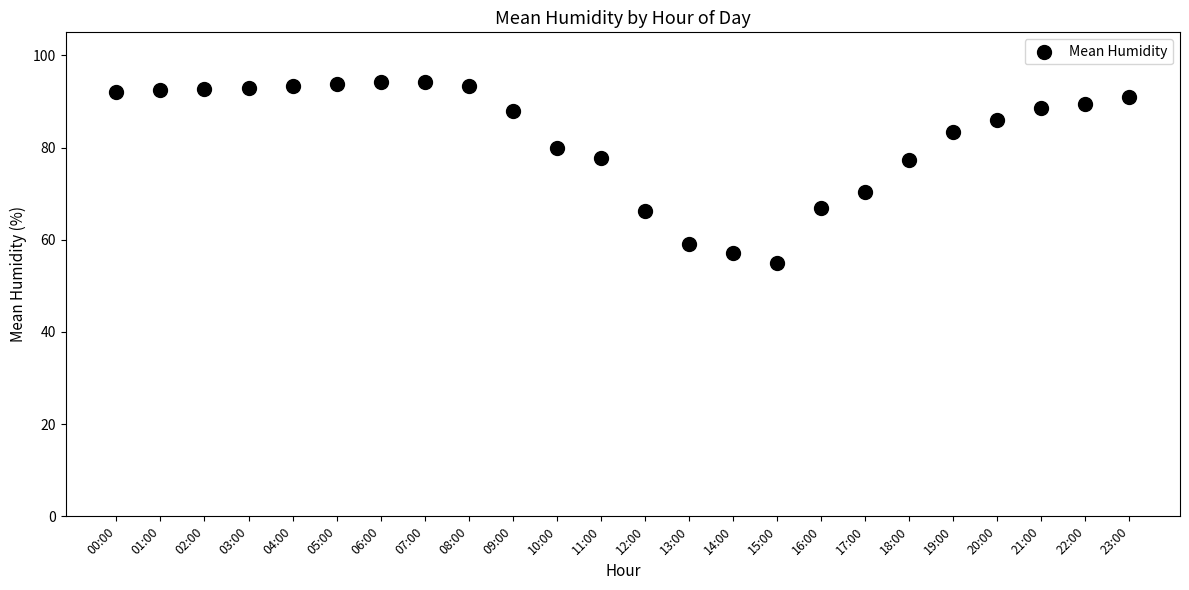

What is the range of Y values (max minus min)?

39.2